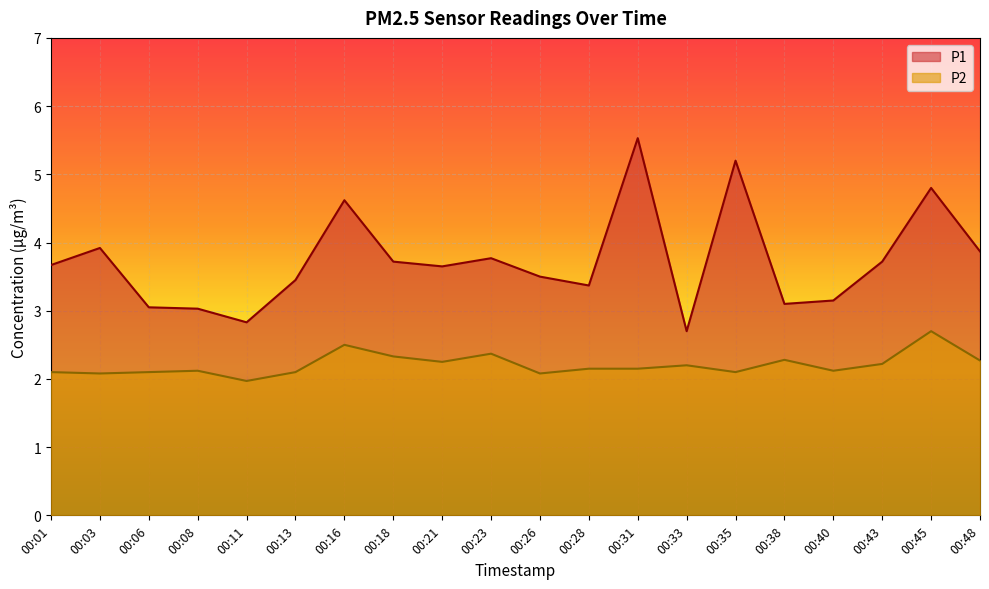

True or false: P1 and P2 intersect in this chart.

False